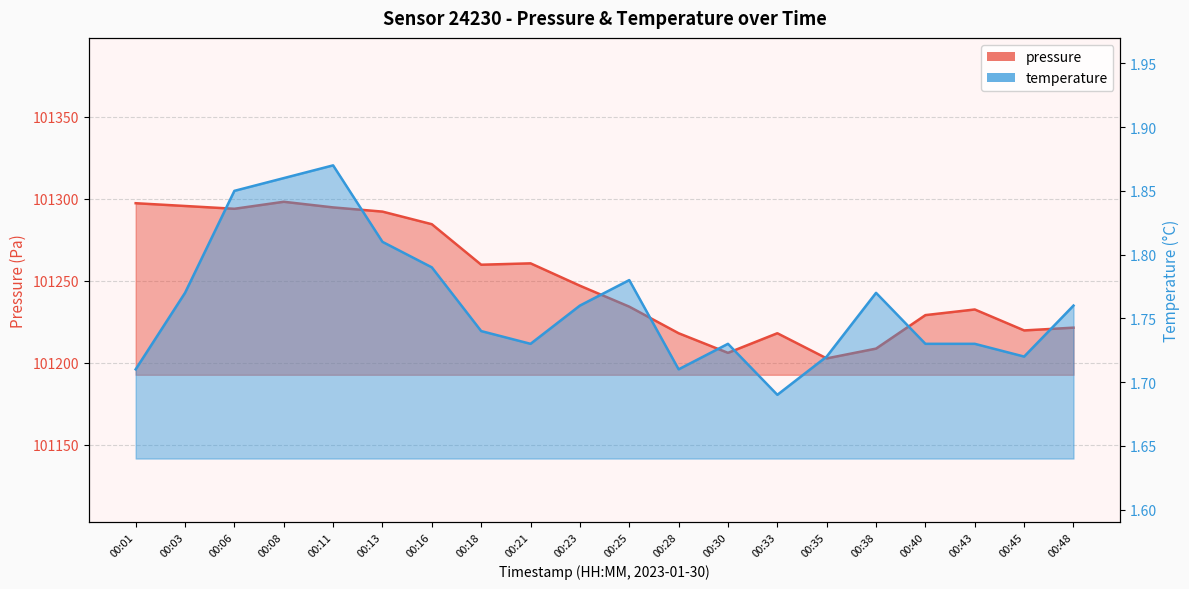

Reading left to right, what are all the values shown in this chart?

pressure: 00:01=101297.3	00:03=101295.6	00:06=101293.9	00:08=101298.2	00:11=101294.7	00:13=101292.2	00:16=101284.5	00:18=101259.8	00:21=101260.6	00:23=101246.9	00:25=101234.2	00:28=101217.9	00:30=101206.0	00:33=101217.9	00:35=101202.6	00:38=101208.6	00:40=101229.0	00:43=101232.4	00:45=101219.7	00:48=101221.3
temperature: 00:01=1.7	00:03=1.8	00:06=1.9	00:08=1.9	00:11=1.9	00:13=1.8	00:16=1.8	00:18=1.7	00:21=1.7	00:23=1.8	00:25=1.8	00:28=1.7	00:30=1.7	00:33=1.7	00:35=1.7	00:38=1.8	00:40=1.7	00:43=1.7	00:45=1.7	00:48=1.8